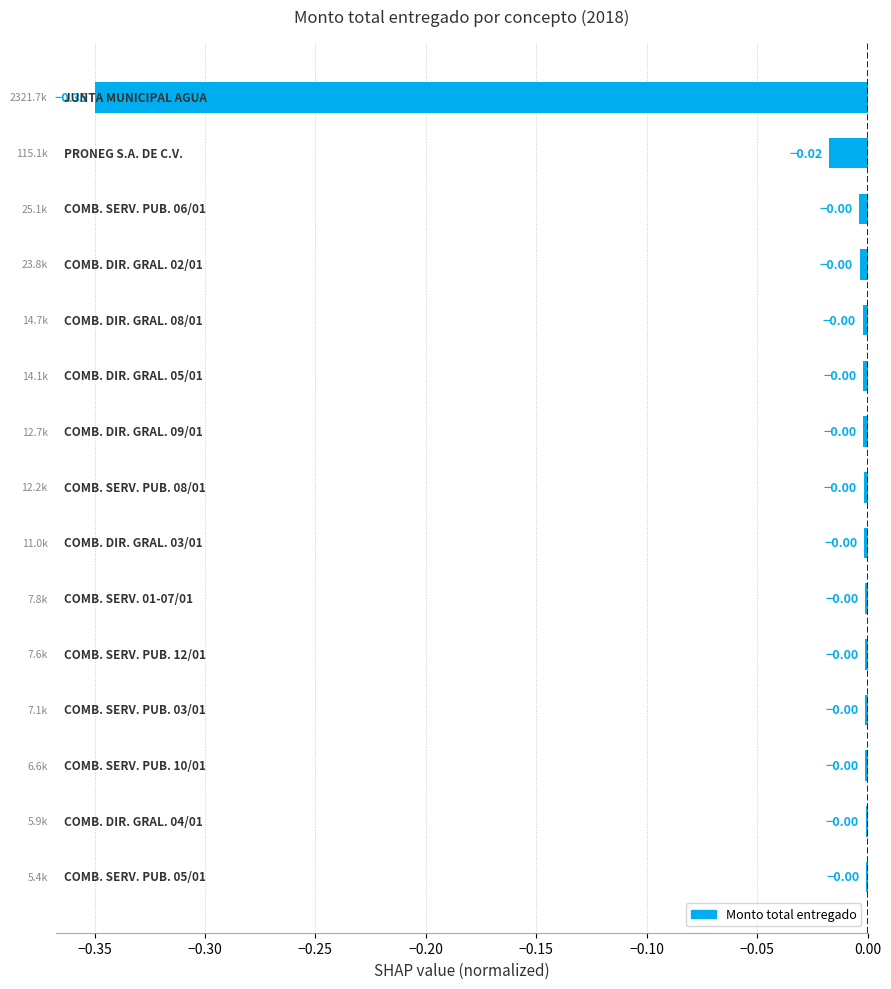

What is the sum of all values?

-0.4